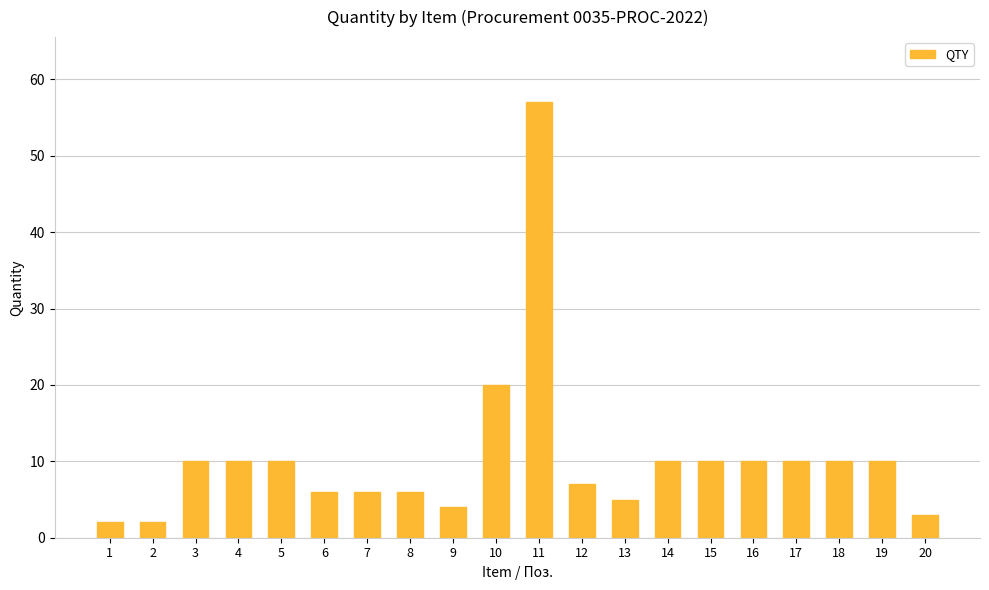

The value at 4 is 10. True or false?

True